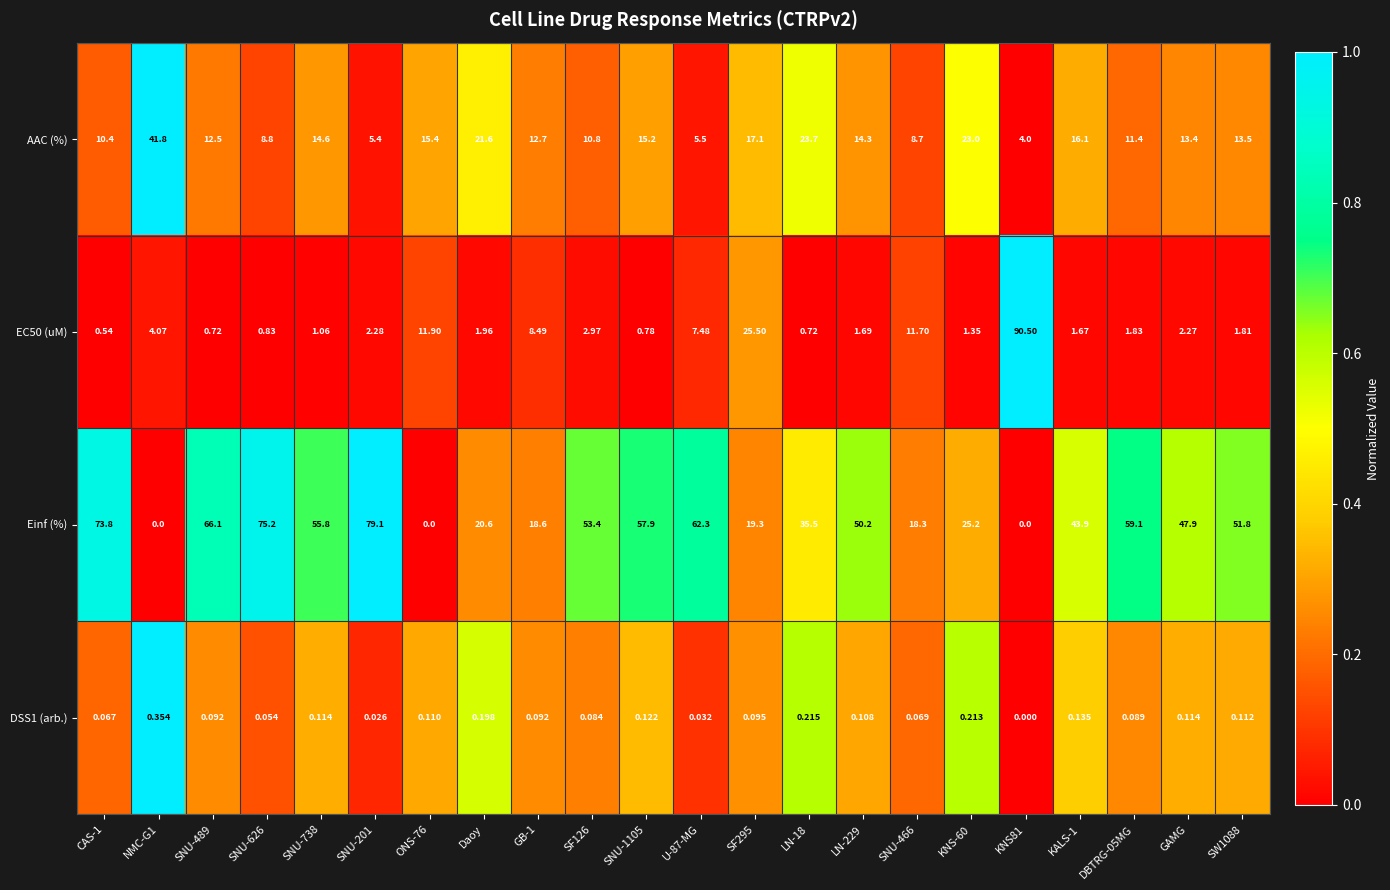

Which series changed the most between SNU-738 and SNU-201?

Einf (%)